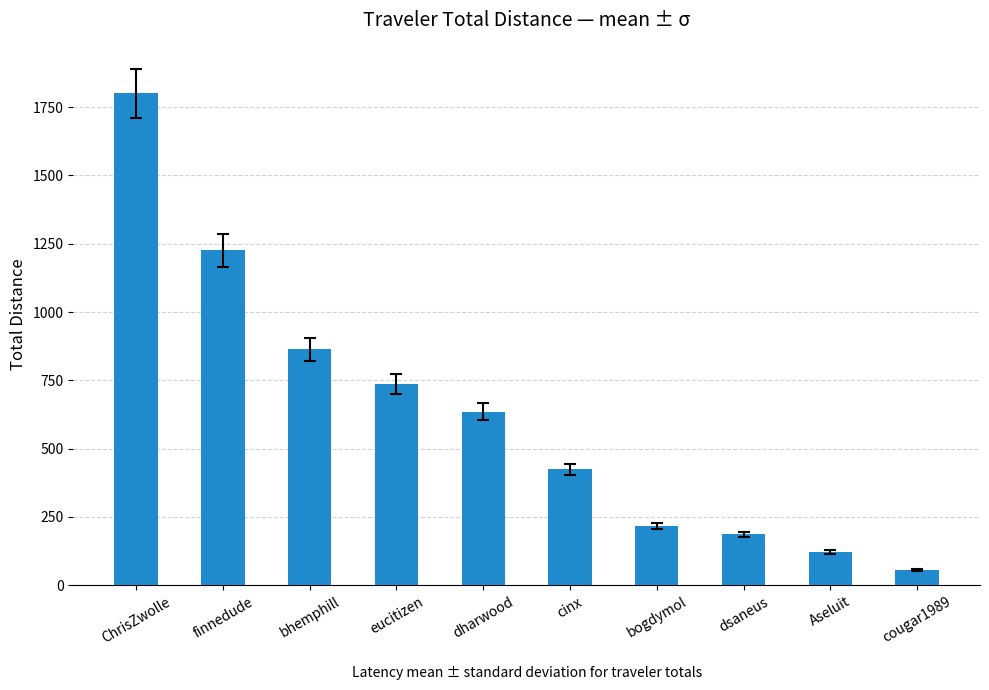

True or false: the data shows 334.7 at dharwood.

False